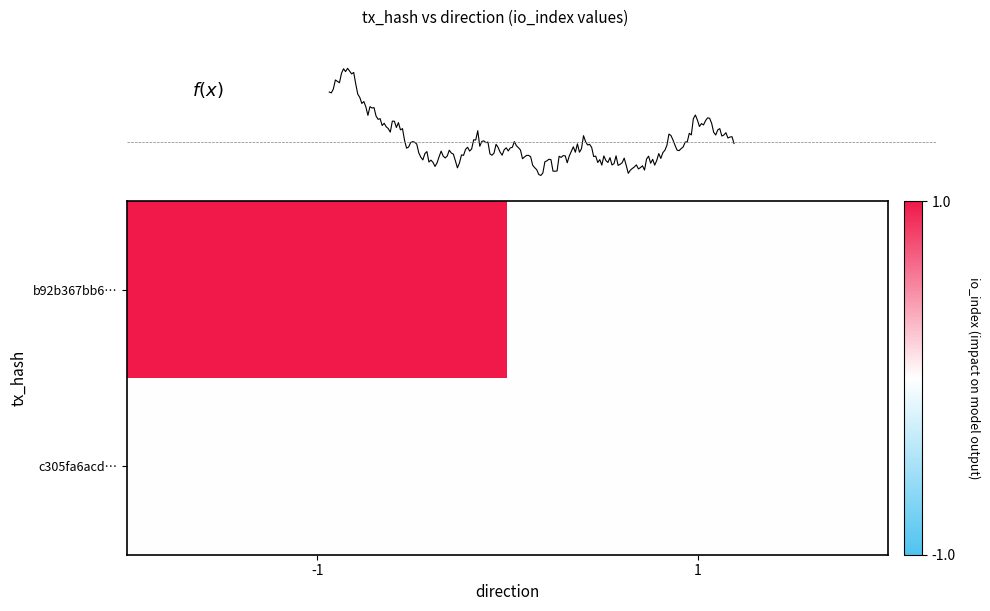

Reading left to right, what are all the values shown in this chart?

b92b367bb6c5268e12e6b2885f1f156ffd2ac37: 1	0
c305fa6acdcd7bfece941cd5f60af54e324eeff: 0	0